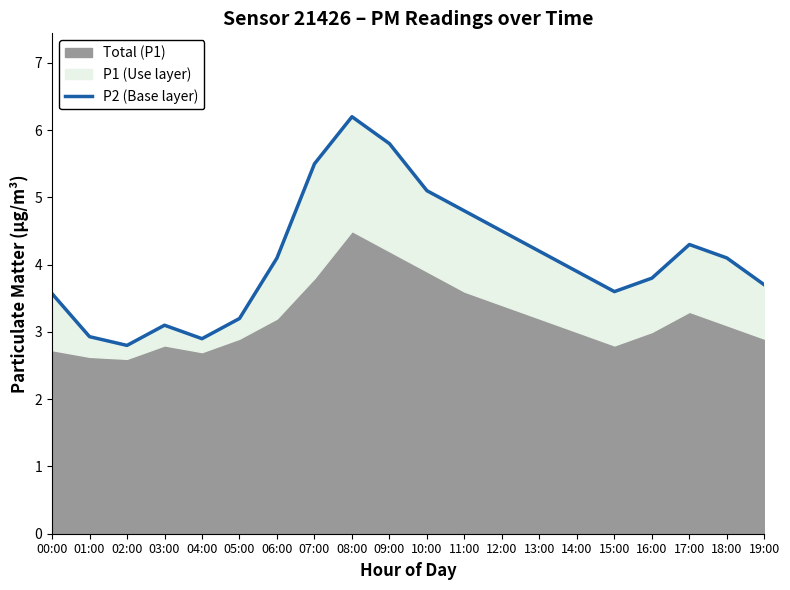

What is the difference between the values at 08:00 and 15:00?

2.6